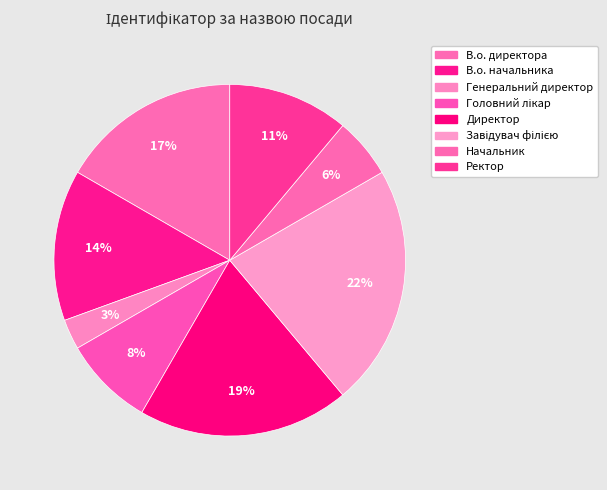

True or false: Директор accounts for 7% of the total.

False